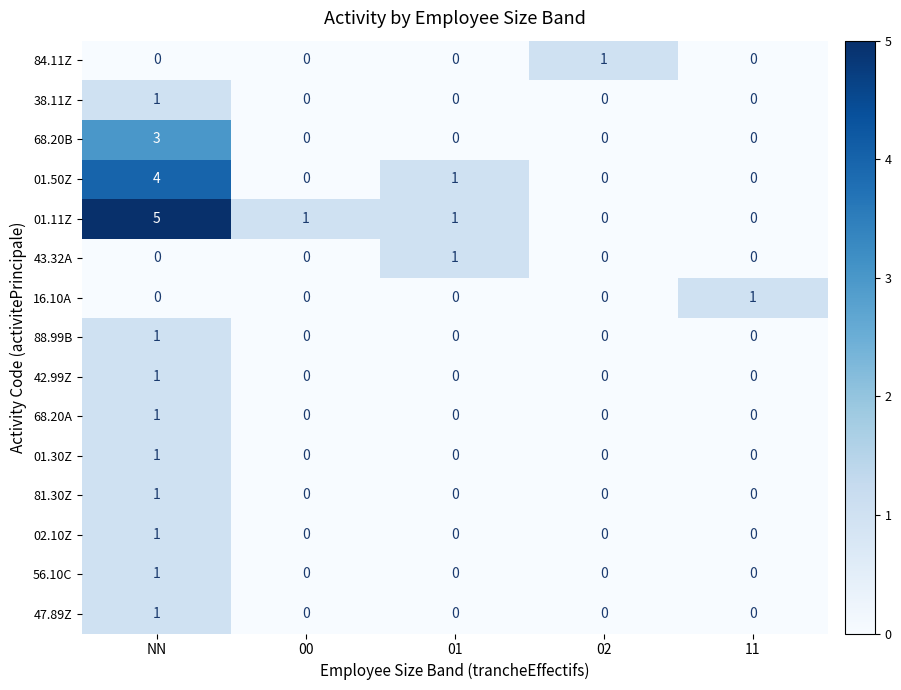

How many 43.32A values are between 0 and 1?

5